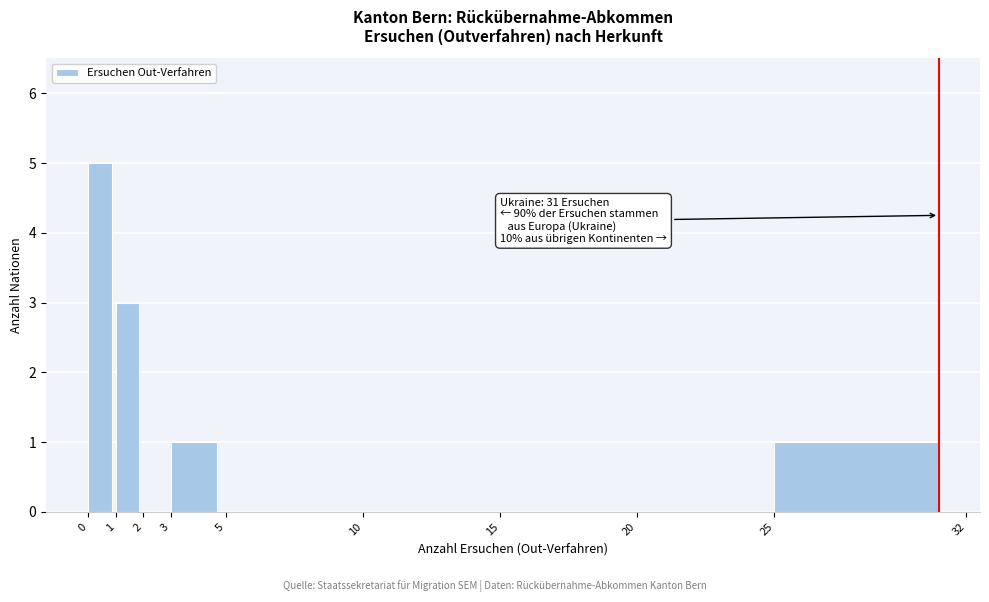

Which range on the x-axis has the tallest bar?

0 to 1